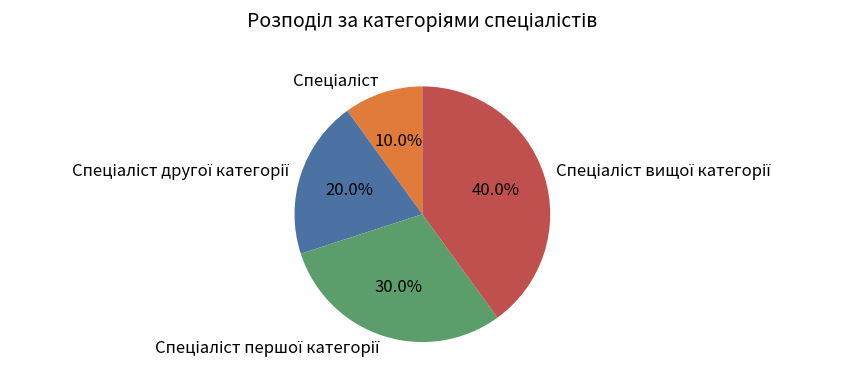

Does any single category account for the majority?

No